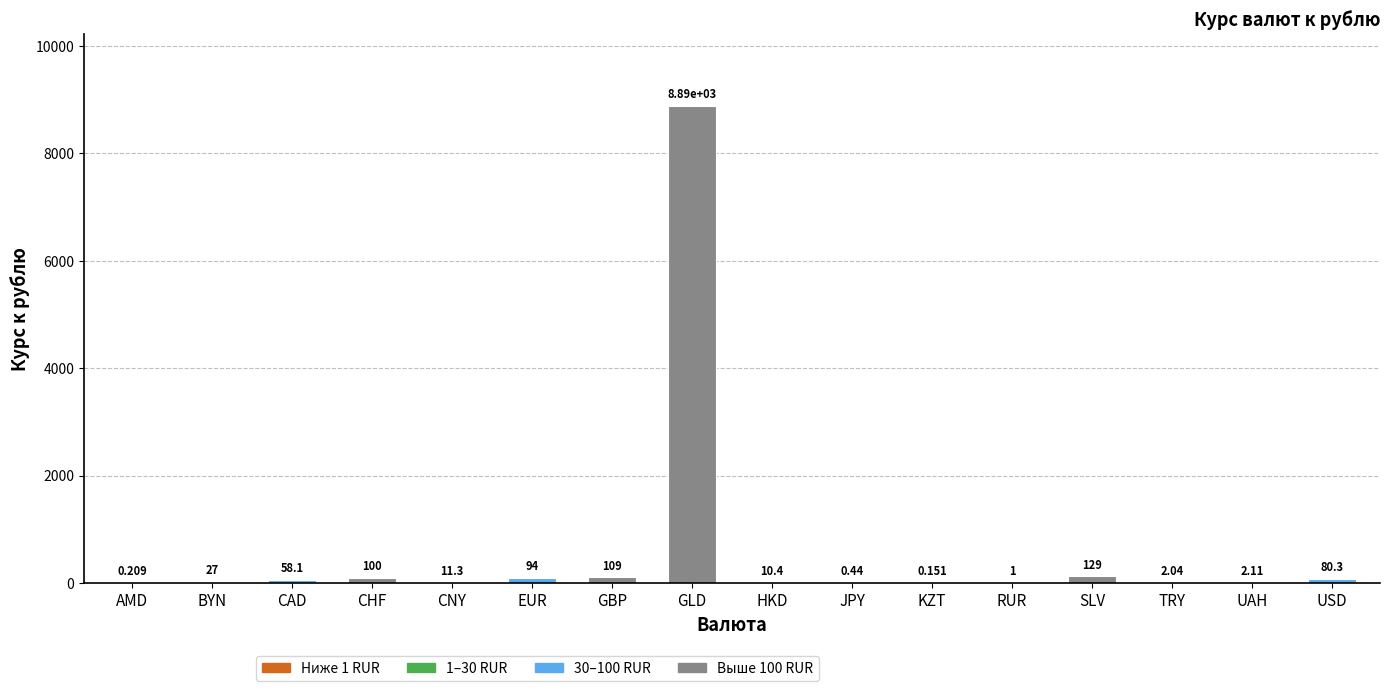

Which has a higher value, KZT or USD?

USD